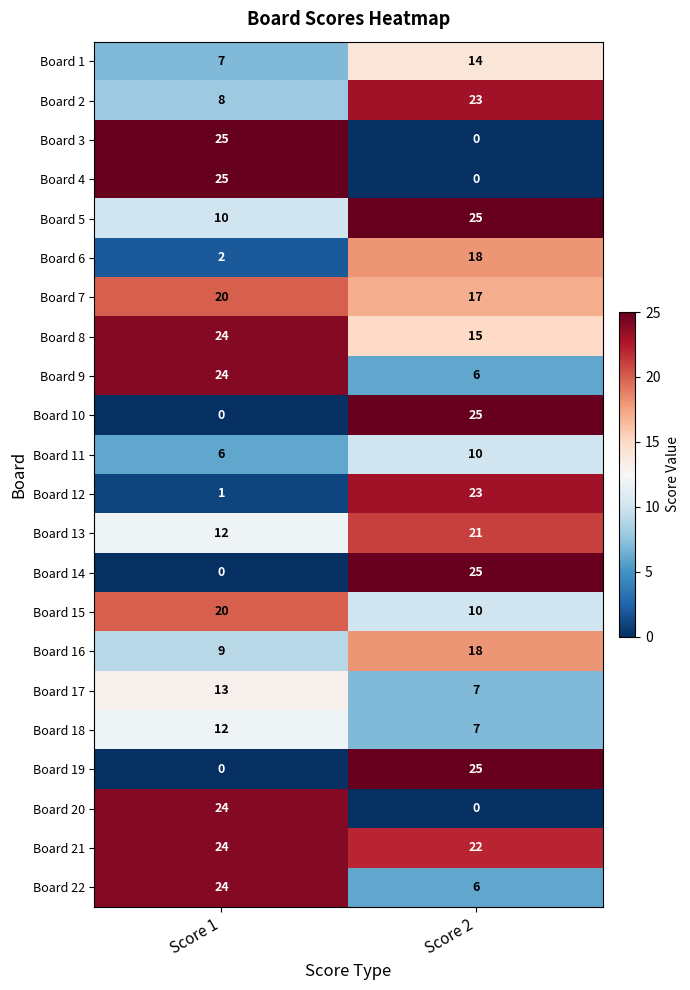

What is the difference between the highest and lowest values at Score 1?

25